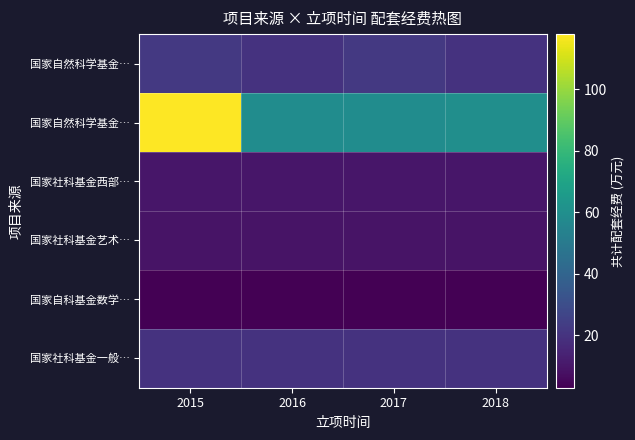

At which category does the chart reach its minimum across all series?

2015